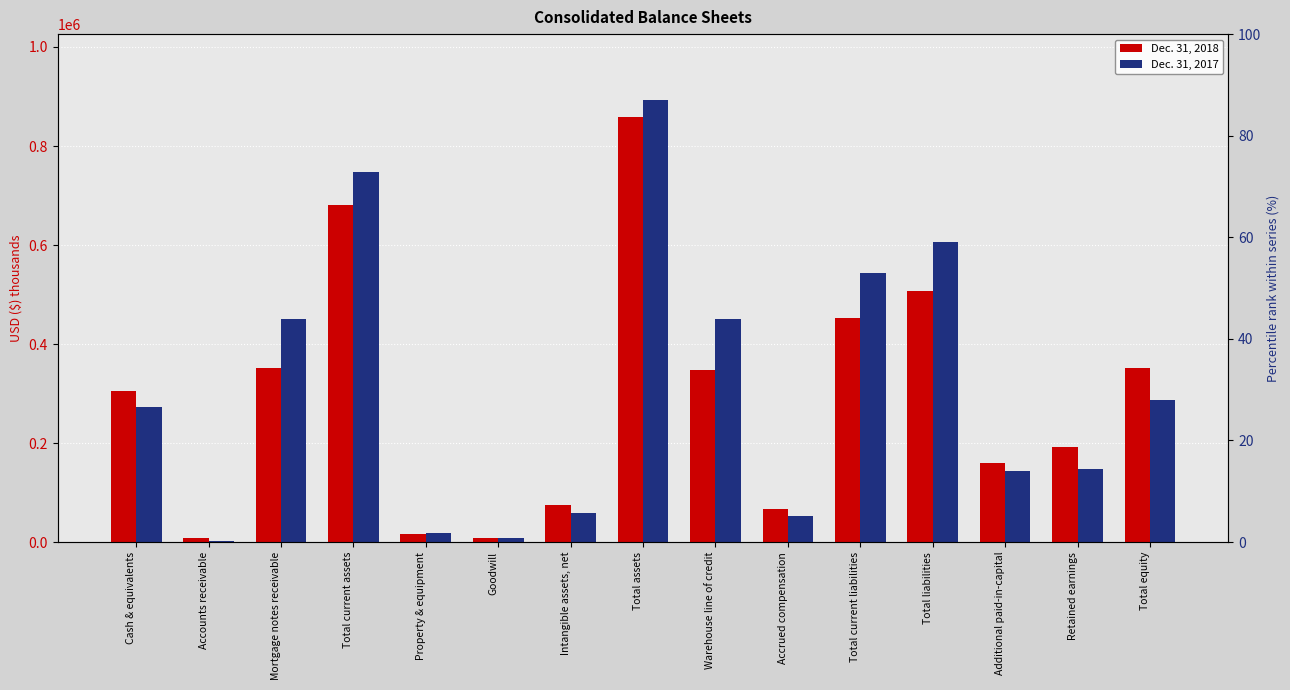

What is the total value across all series at Total assets?

1750258